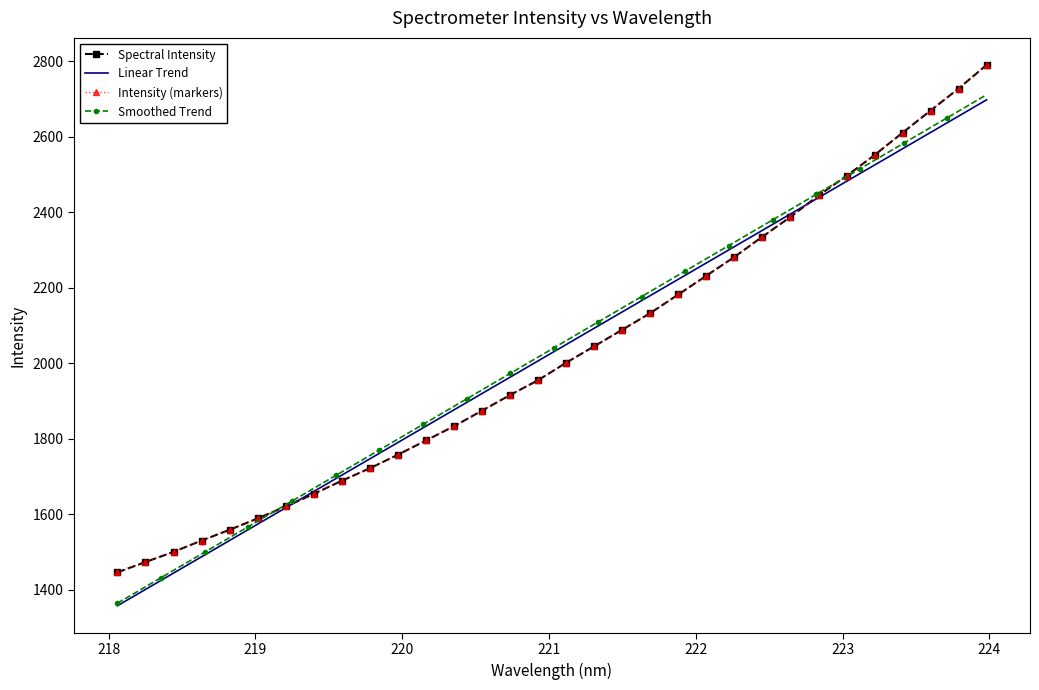

What is the value of the 2nd point from the left?

1473.7